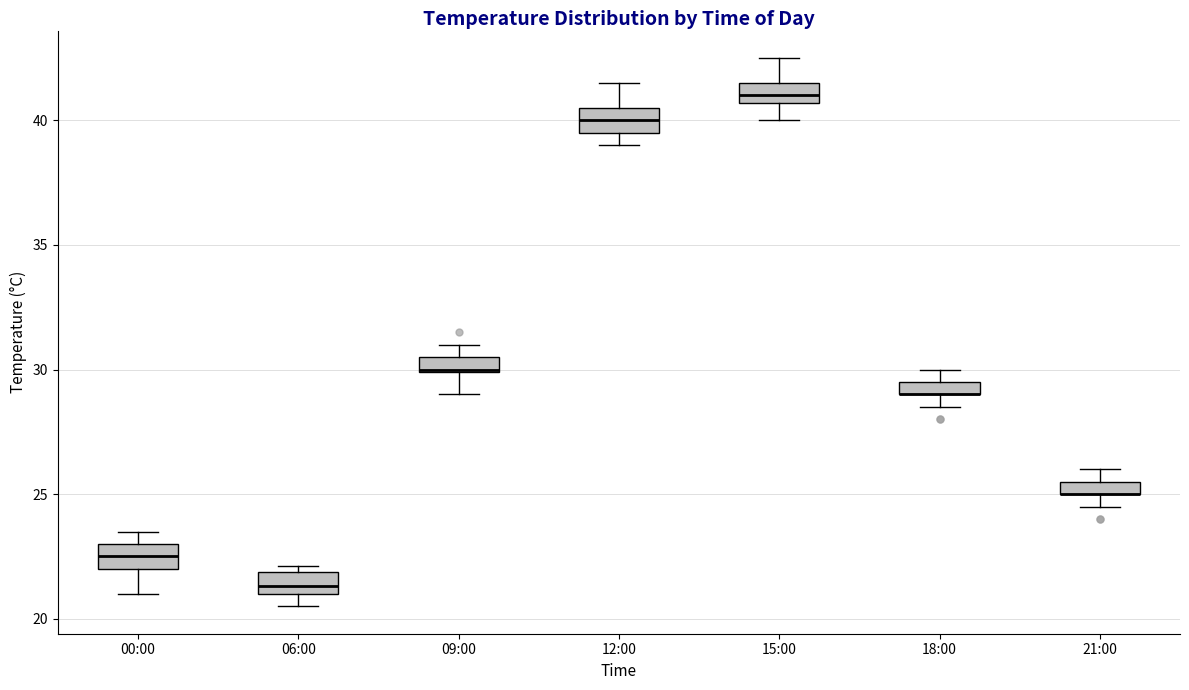

Where is the lower edge of the box for 09:00 on the y-axis? The values are not printed on the chart, so give them approximately, as read against the axis.

30.0